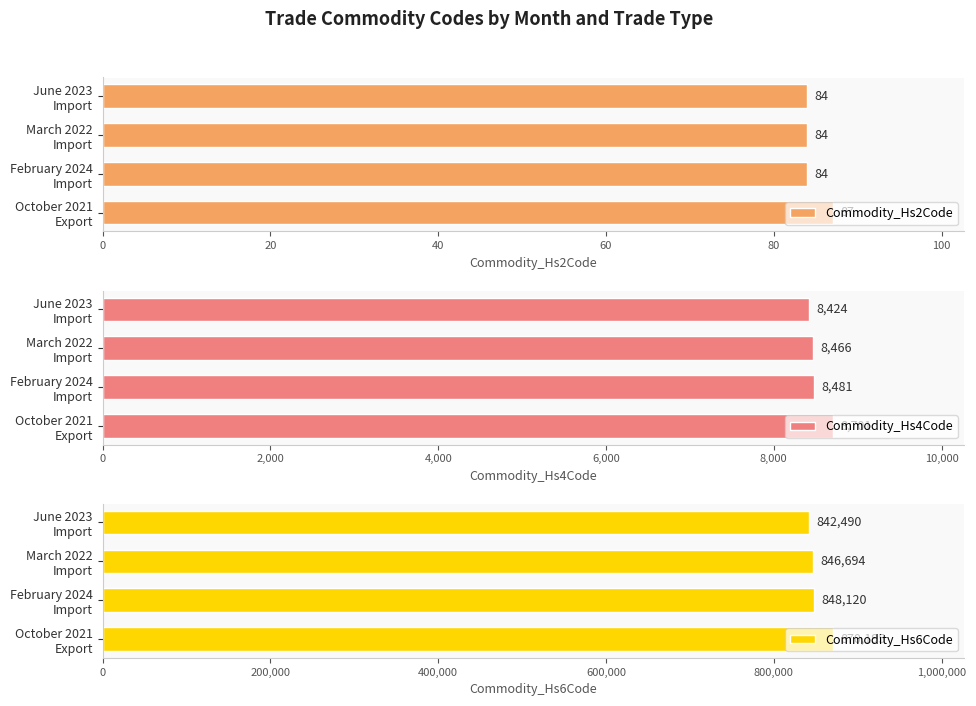

The Commodity_Hs2Code series shows 38 at 0. True or false?

False